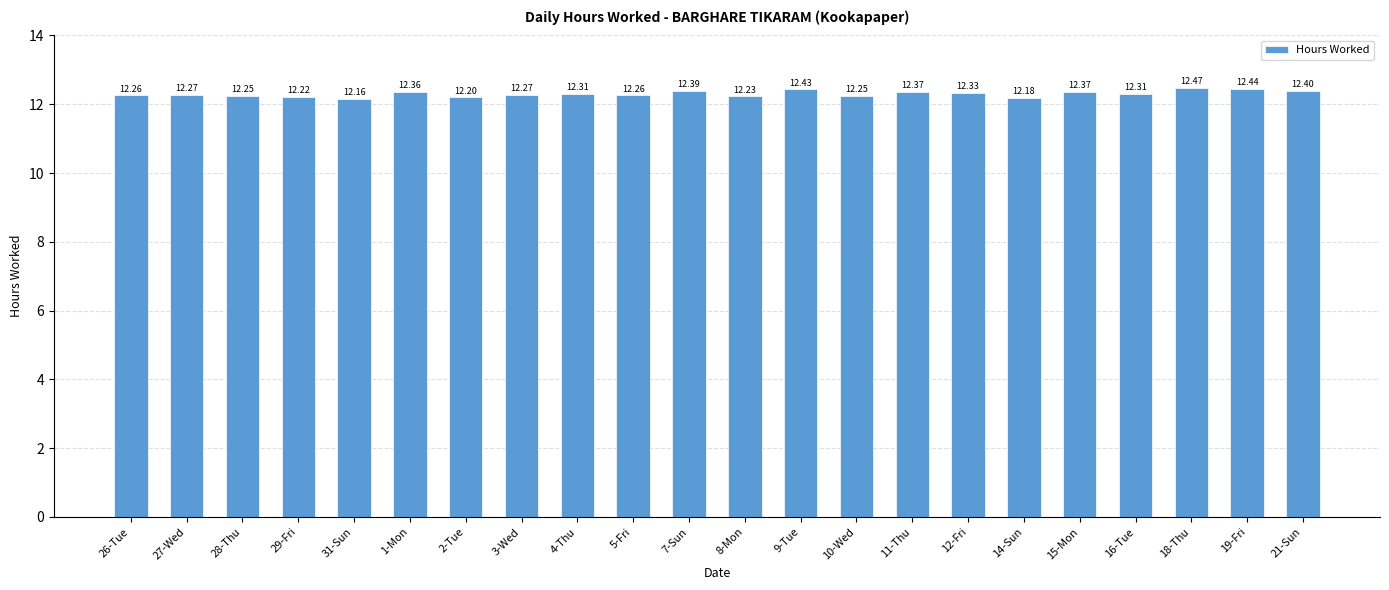

What is the difference between the maximum and minimum values?

0.3